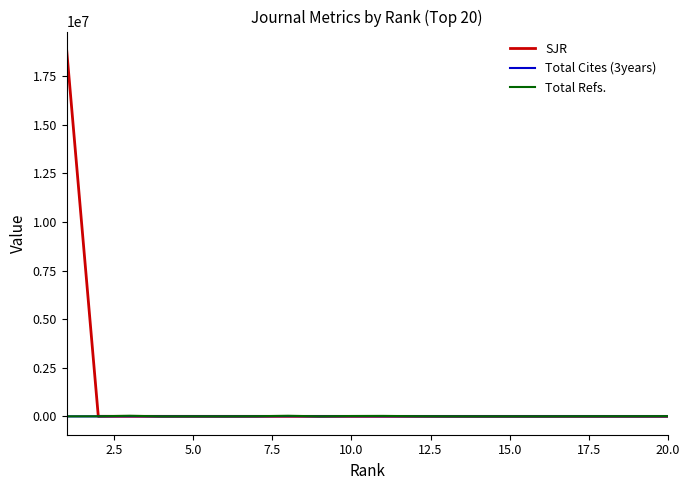

What is the maximum value shown in the chart?

18844057